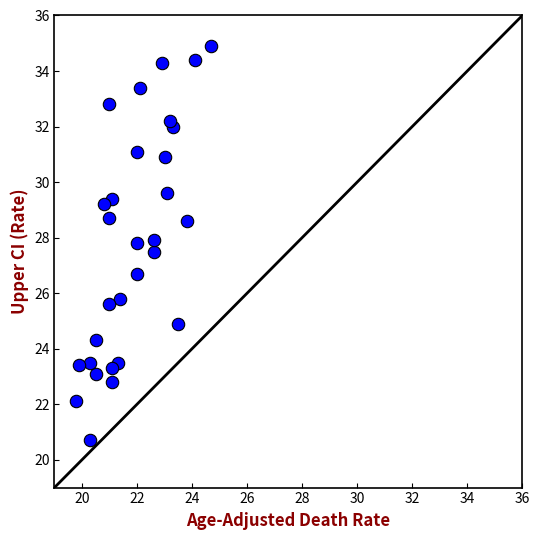

What Y value in the scatter plot is closest to 27?

26.7